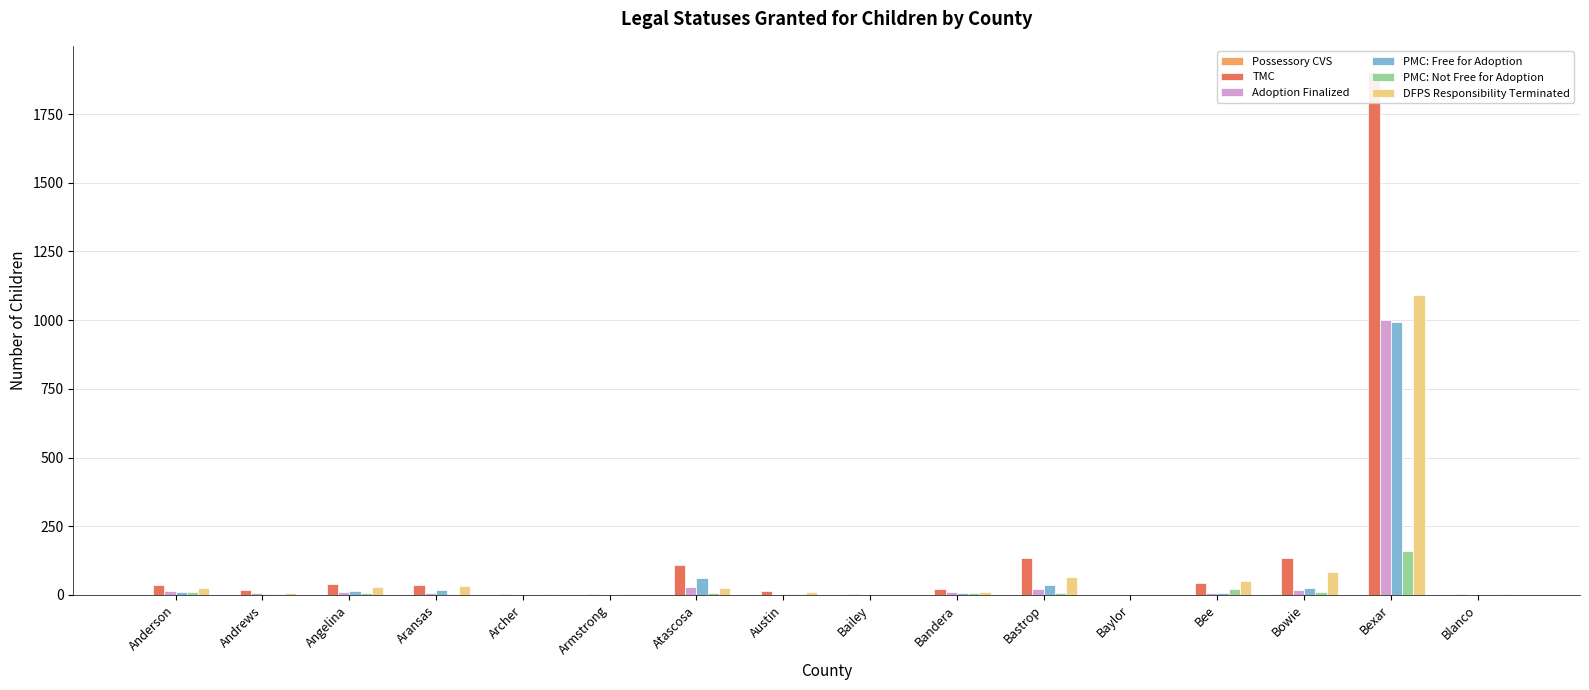

What is the label of the 12th bar from the left?

Baylor